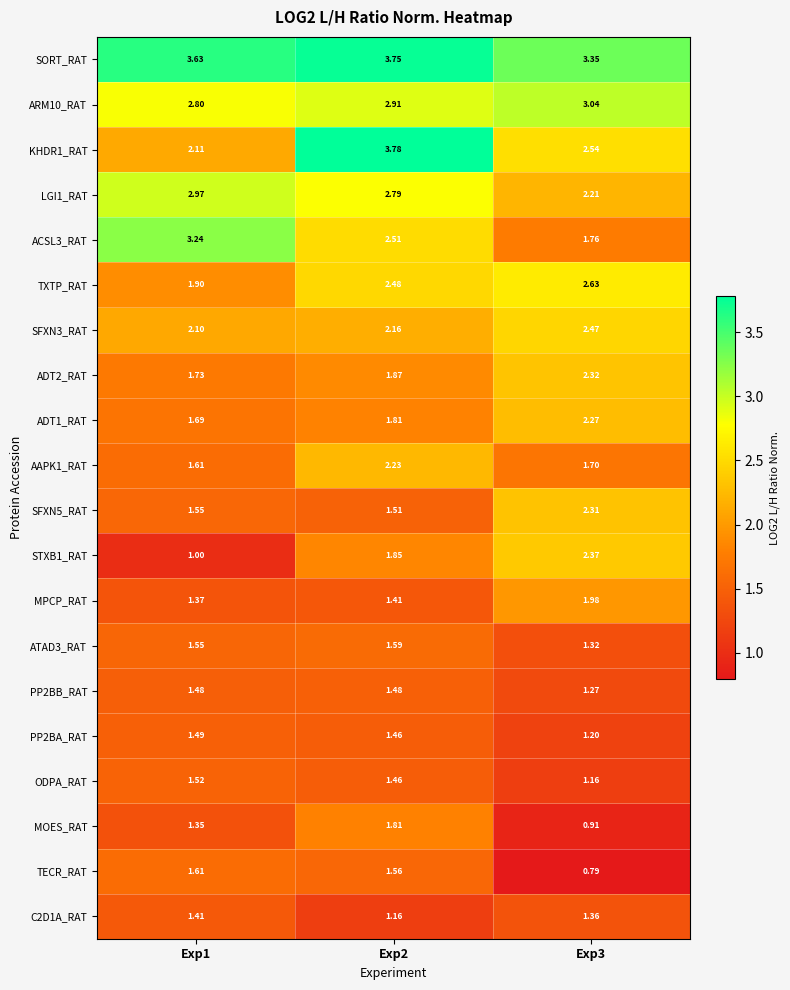

Which series has the largest total across all categories?

SORT_RAT